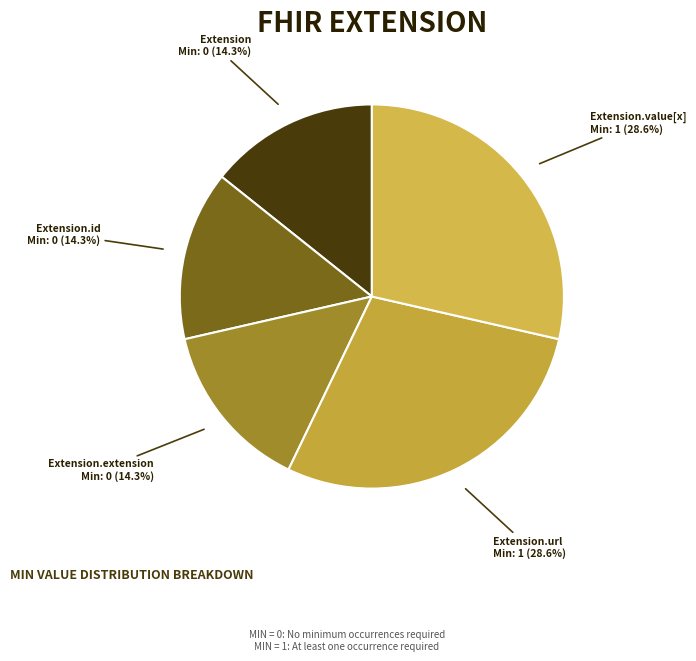

How many segments does this pie chart have?

5